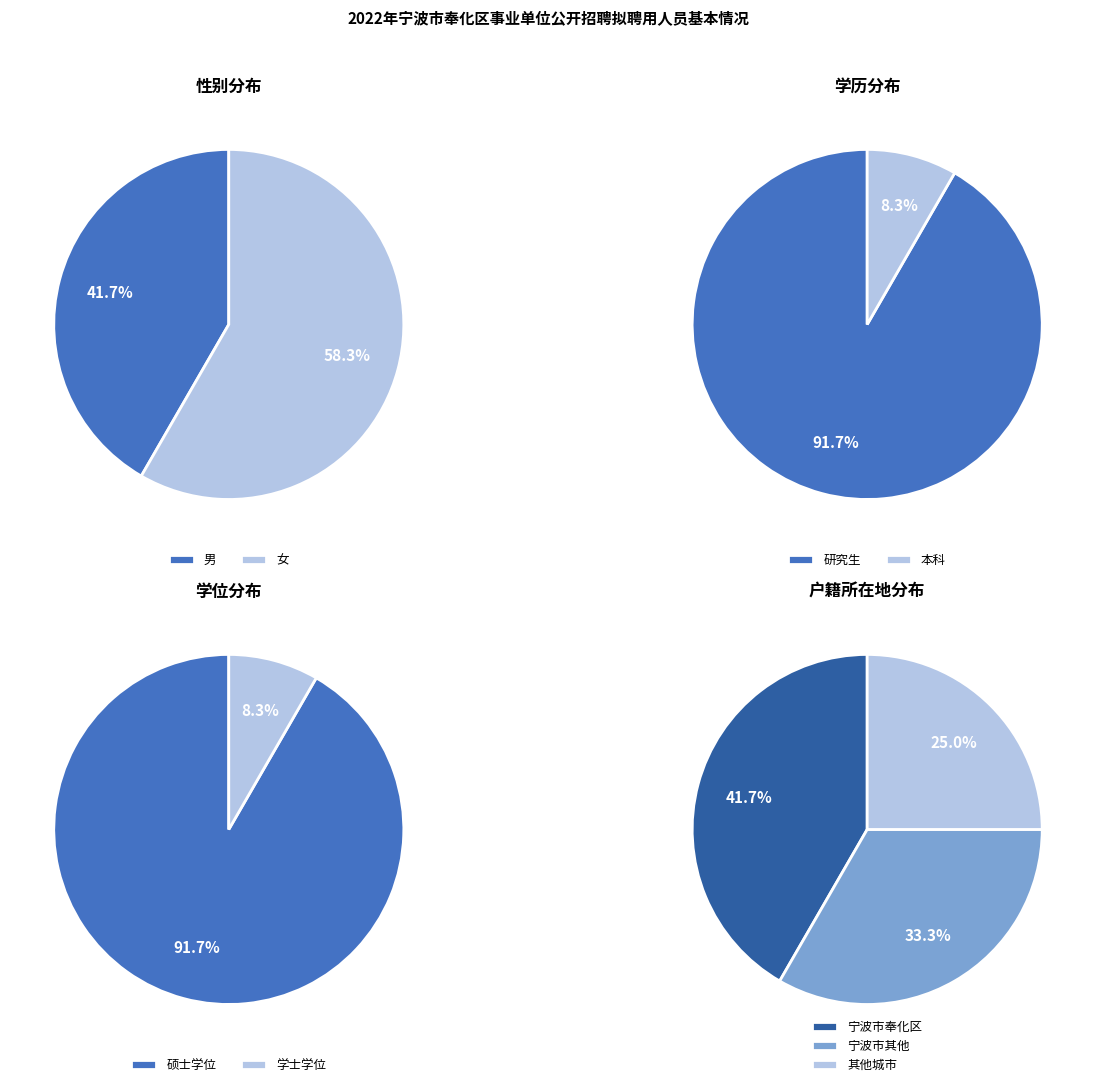

How many slices are in this pie chart?

2